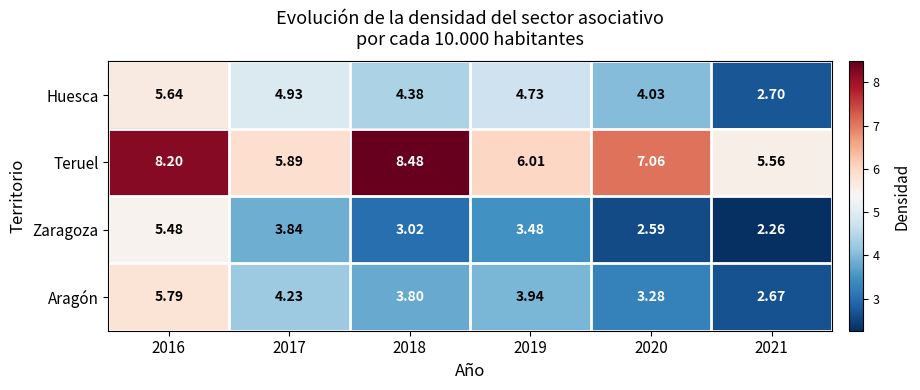

How many data points does each series have?

6